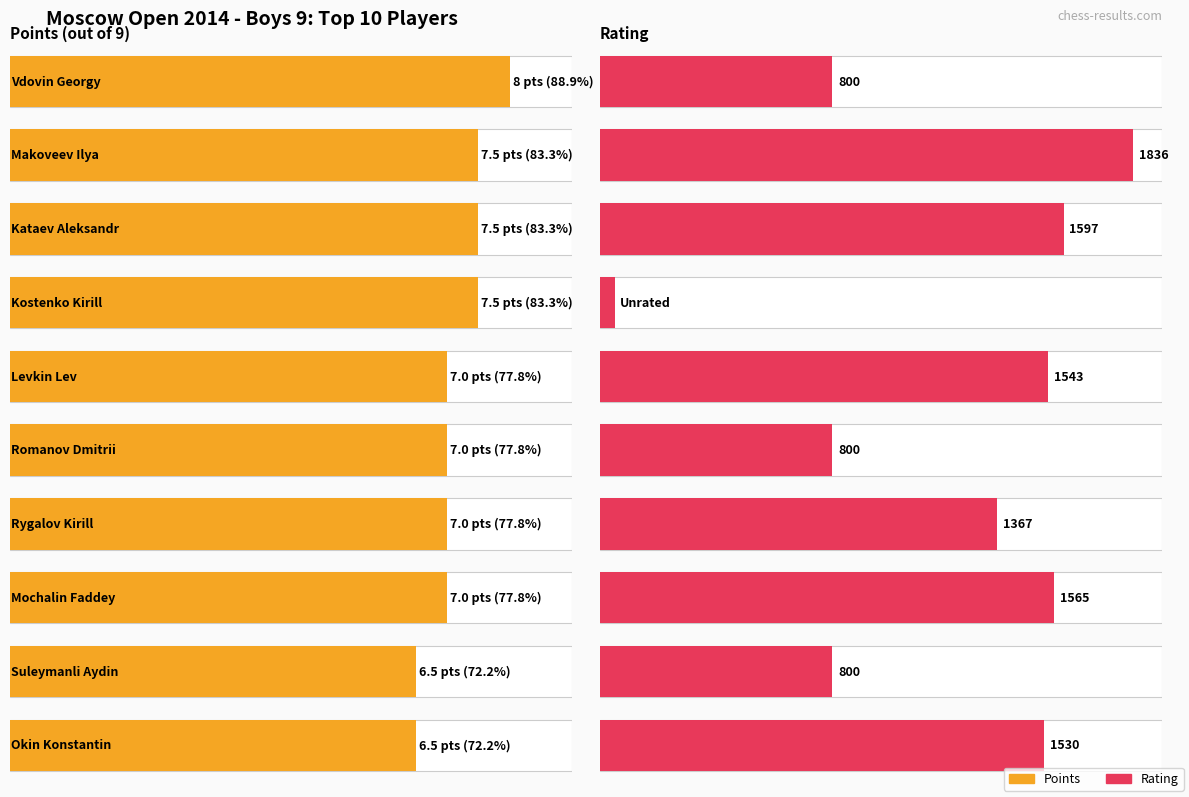

Which series has the largest total across all categories?

Rating